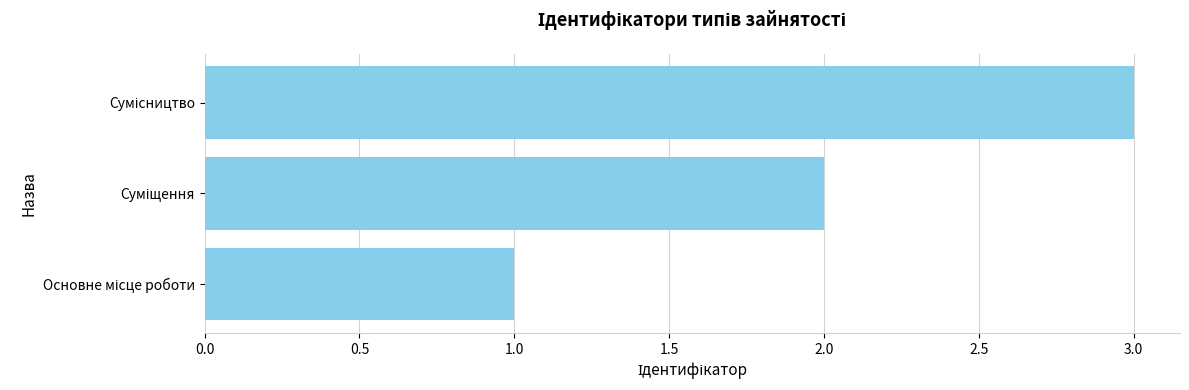

What is the minimum value shown in the chart?

1